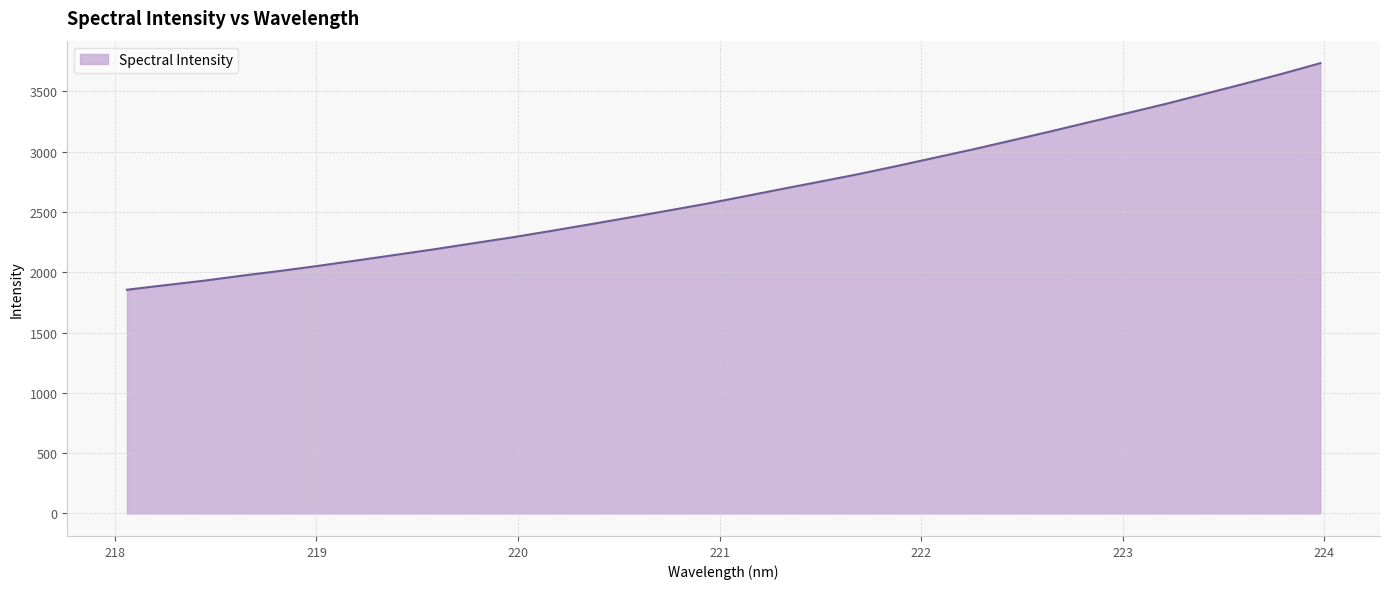

What is the minimum value shown in the chart?

1855.0